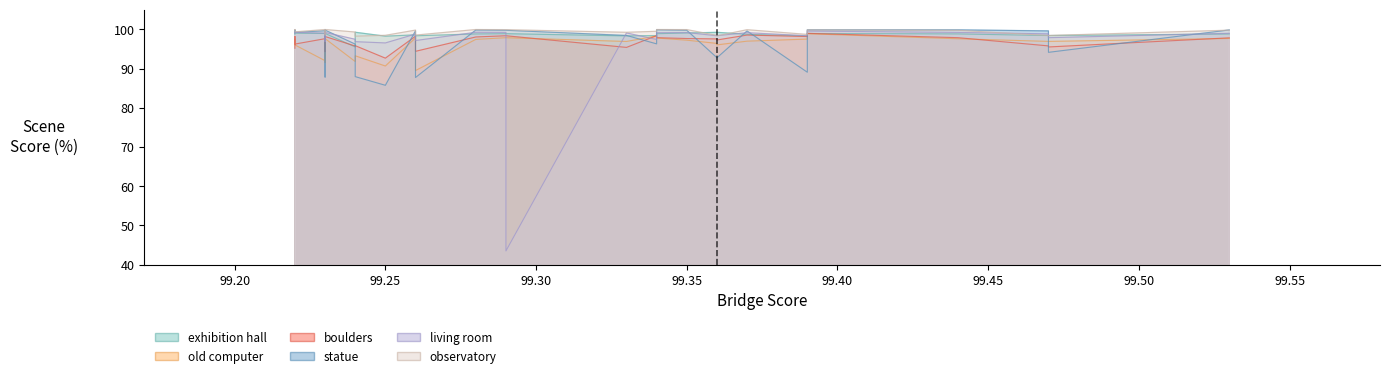

What is the smallest value displayed?

43.5